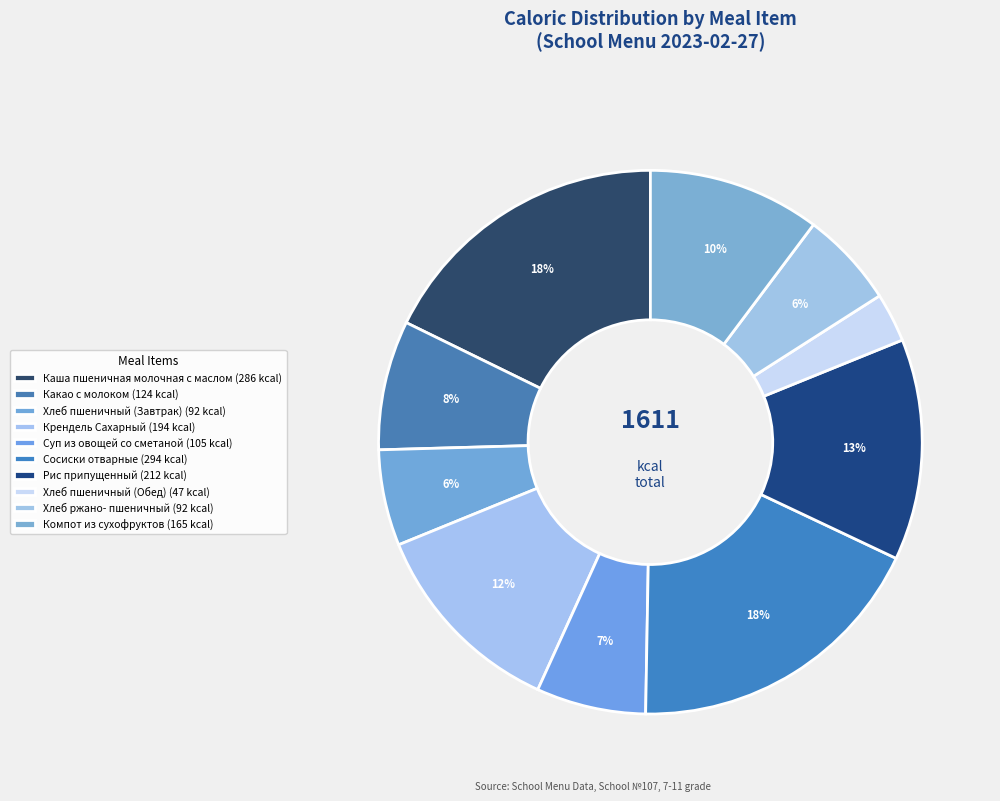

How many slices are in this pie chart?

10